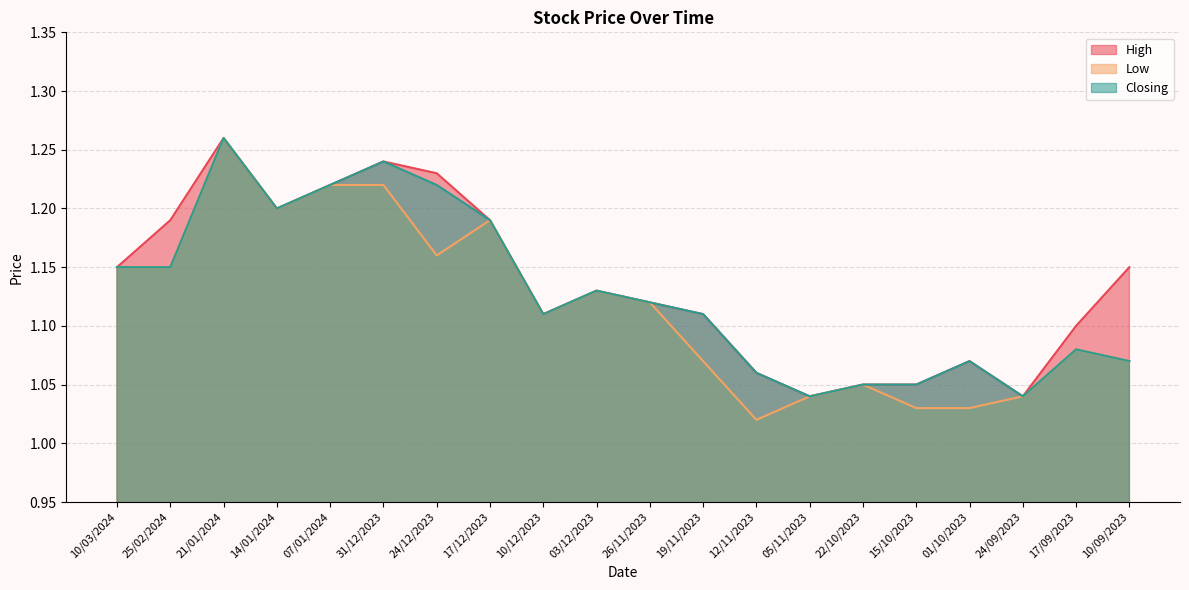

Does the chart have visible grid lines?

Yes